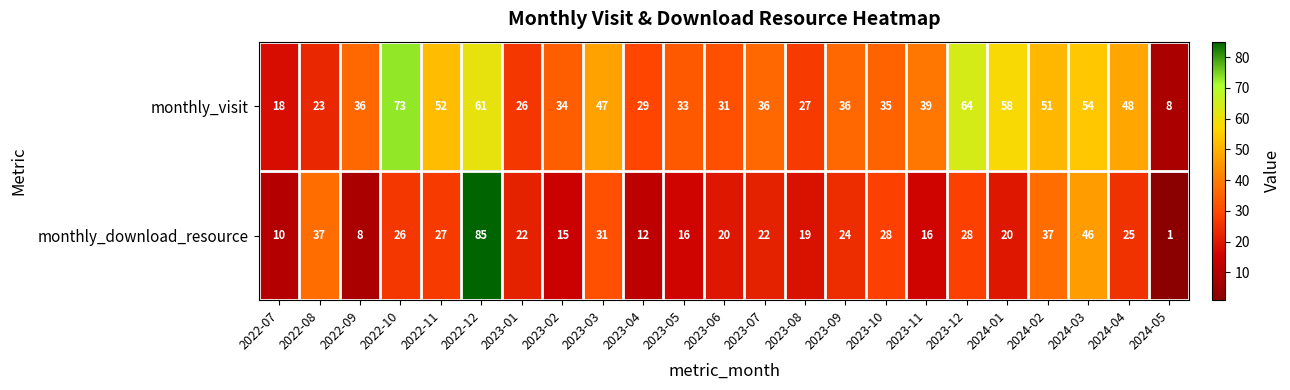

What is the sum of all monthly_visit values?

919